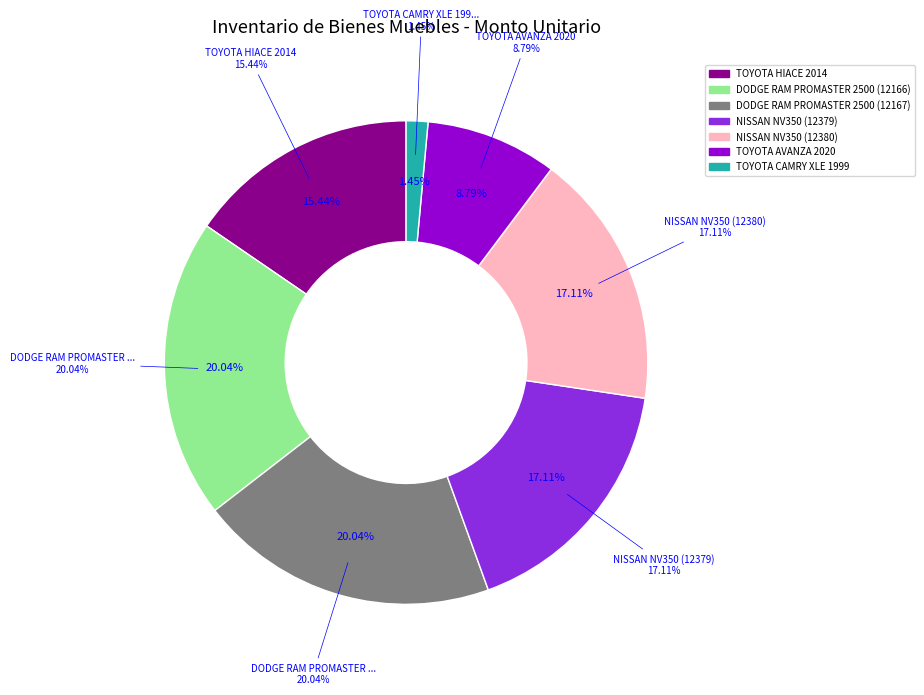

Which has a higher value, TOYOTA AVANZA 2020 or NISSAN NV350 (12379)?

NISSAN NV350 (12379)